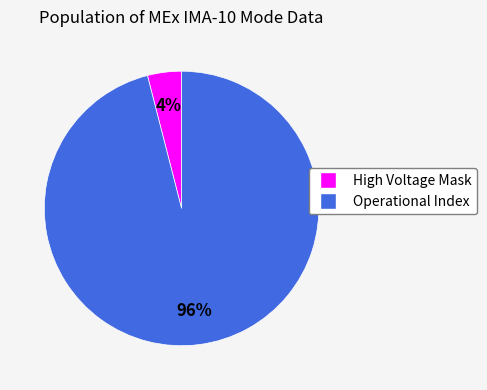

What is the largest slice in the pie chart?

Operational Index